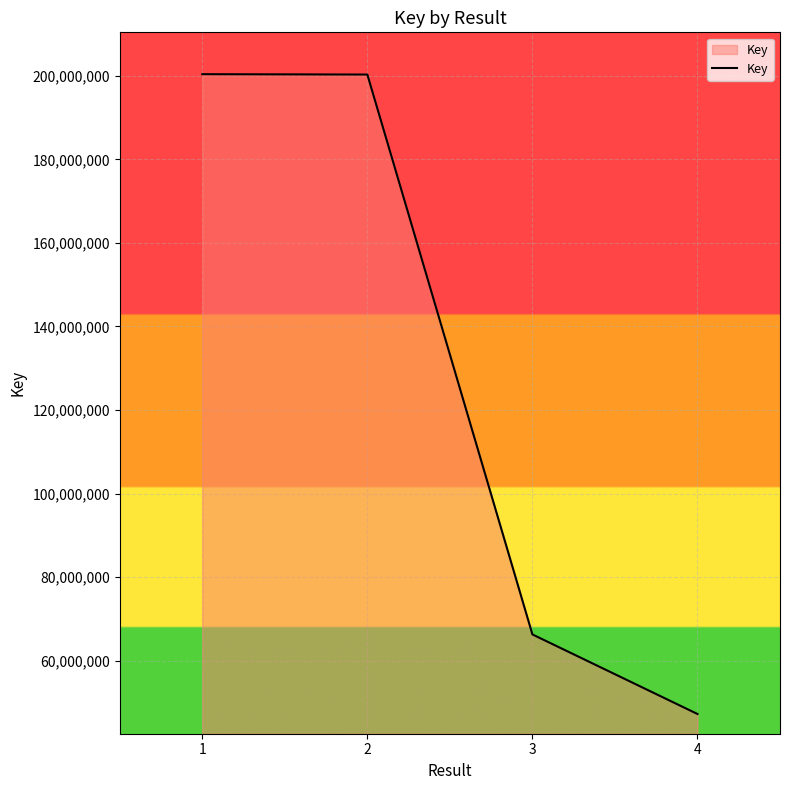

Between 1 and 3, which is larger?

1